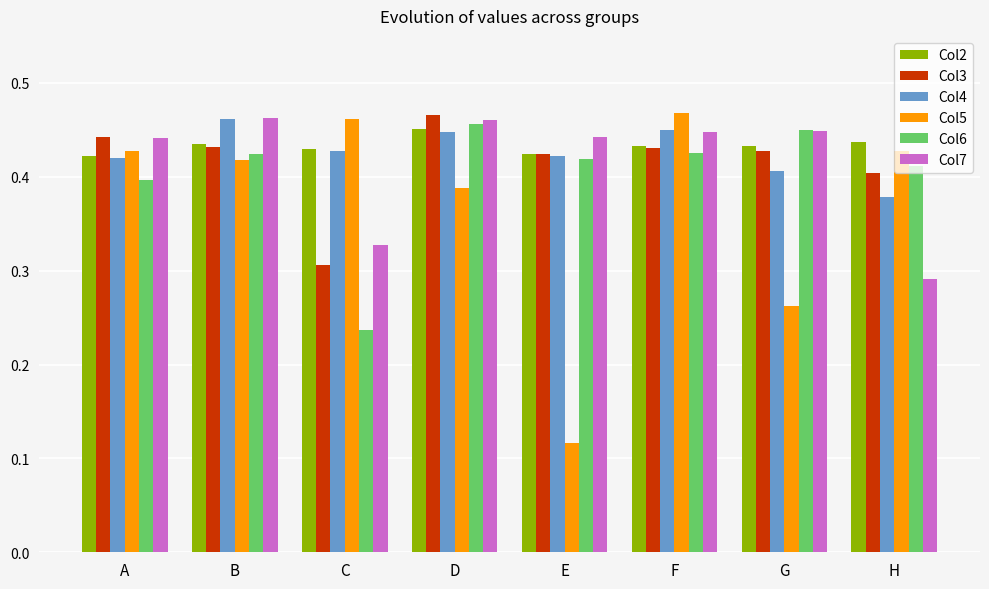

Are the bars horizontal?

No